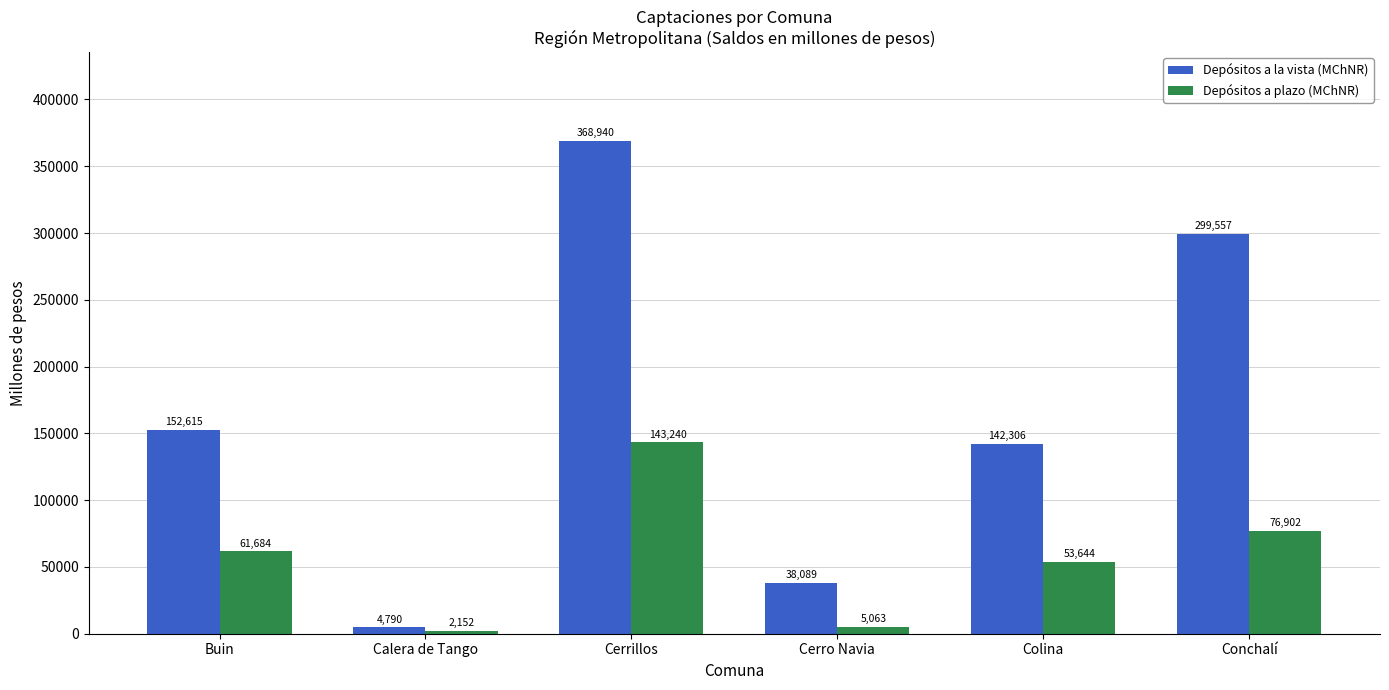

At which category is the sum across all series the highest?

Cerrillos